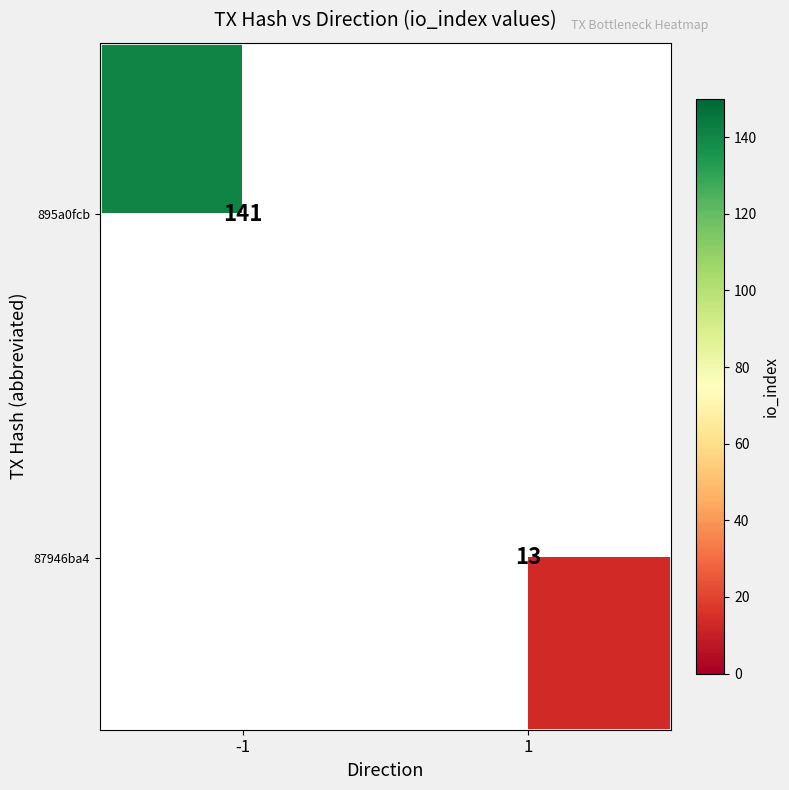

True or false: 87946ba4 has a value of 23 at 1.

False